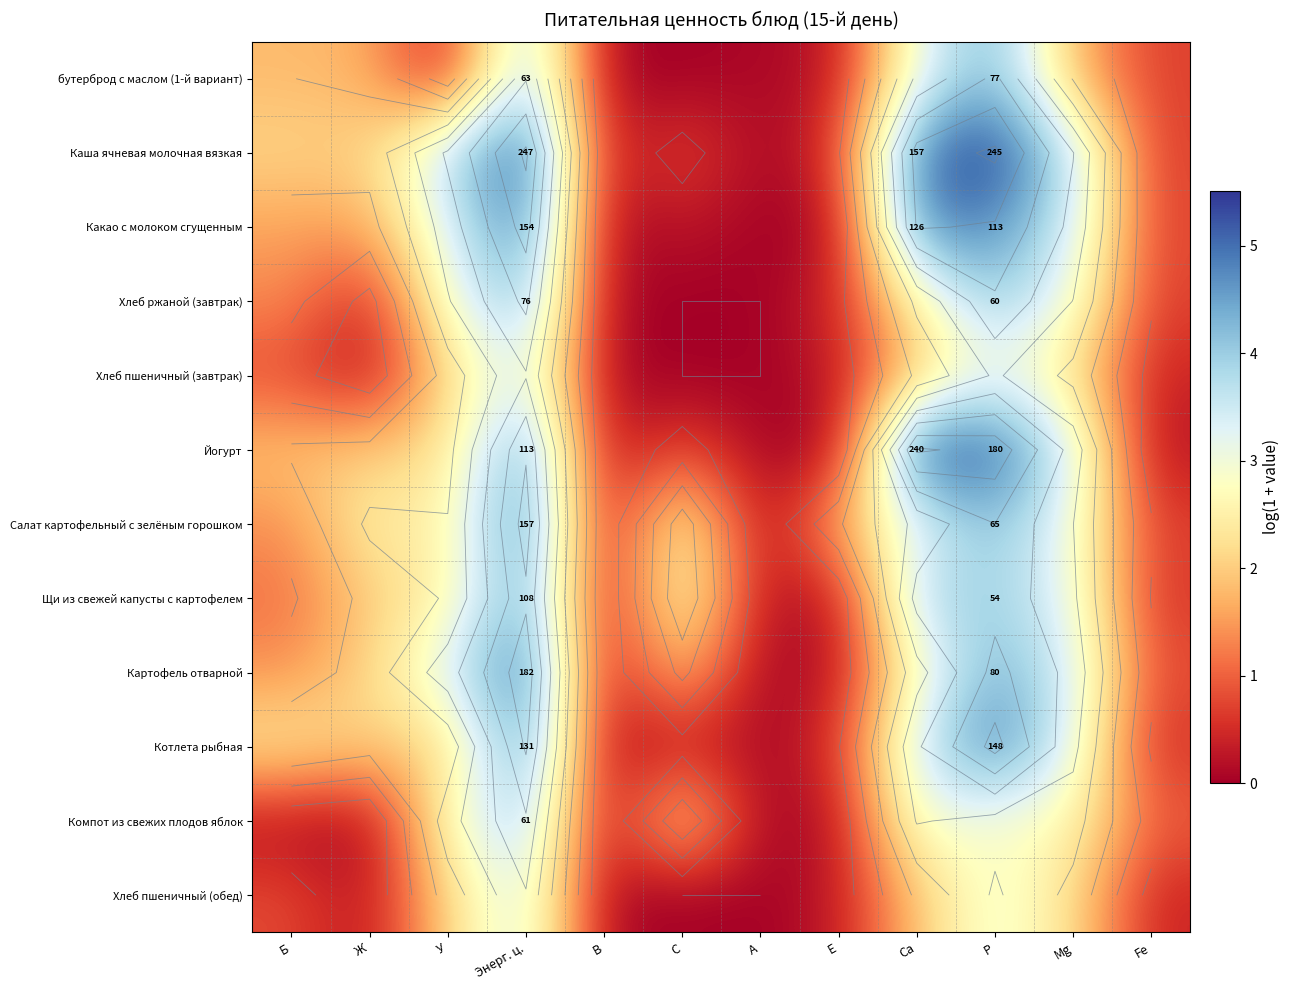

Is the value of Хлеб пшеничный (обед) at Са greater than the value of Хлеб ржаной (завтрак) at Е?

Yes